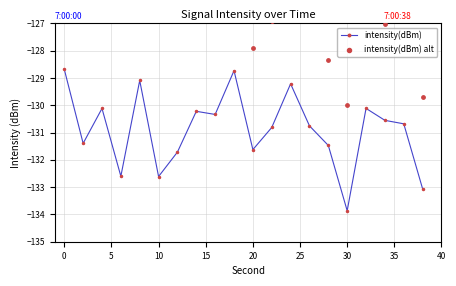

What is the change in value from 24 to 32?

-0.9